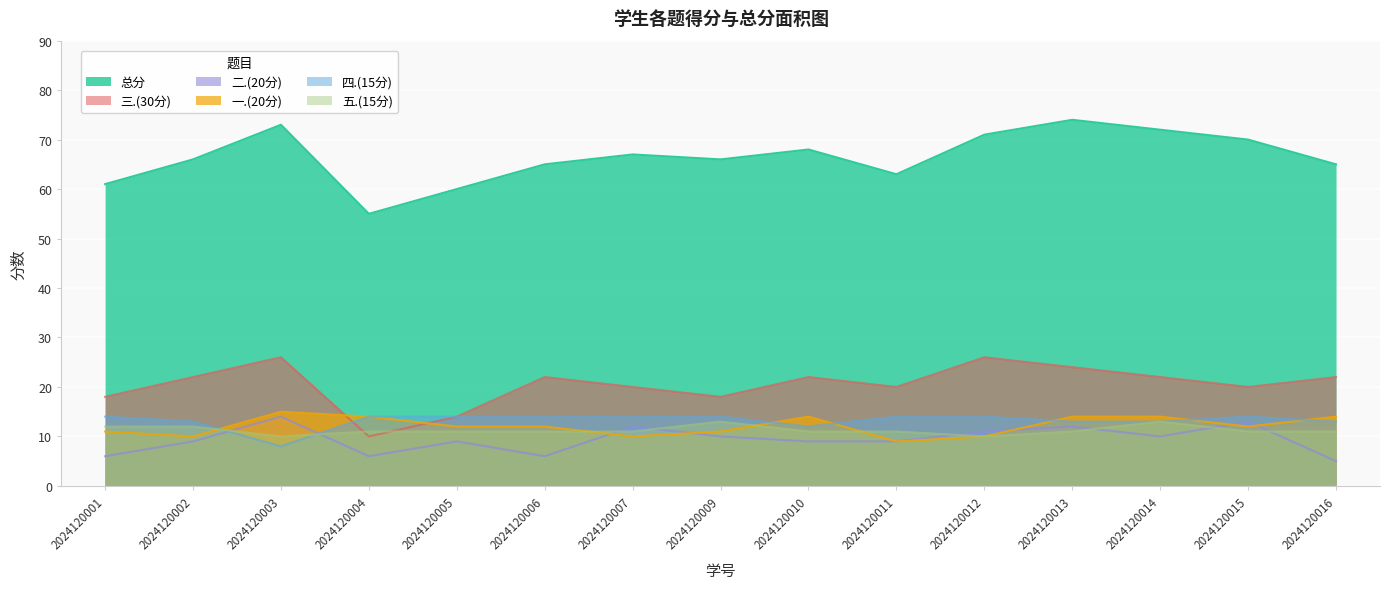

What are all the series names shown in the legend?

总分, 三.(30分), 二.(20分), 一.(20分), 四.(15分), 五.(15分)